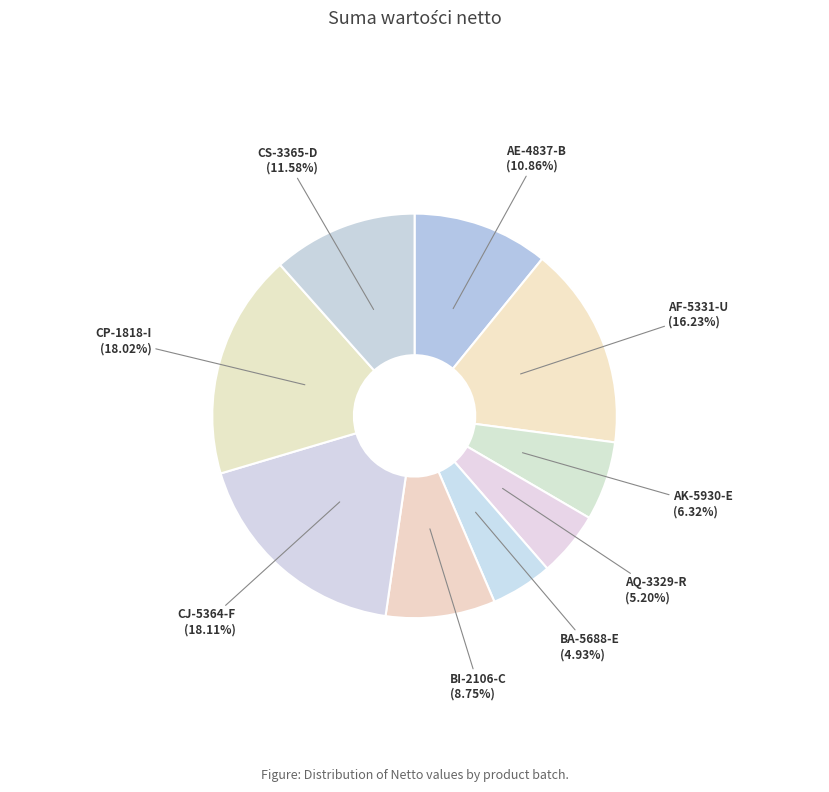

True or false: CP-1818-I accounts for 18% of the total.

True